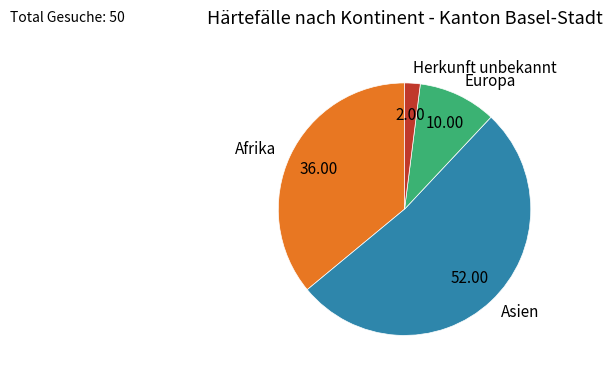

Is the sum of Asien and Herkunft unbekannt greater than half?

Yes